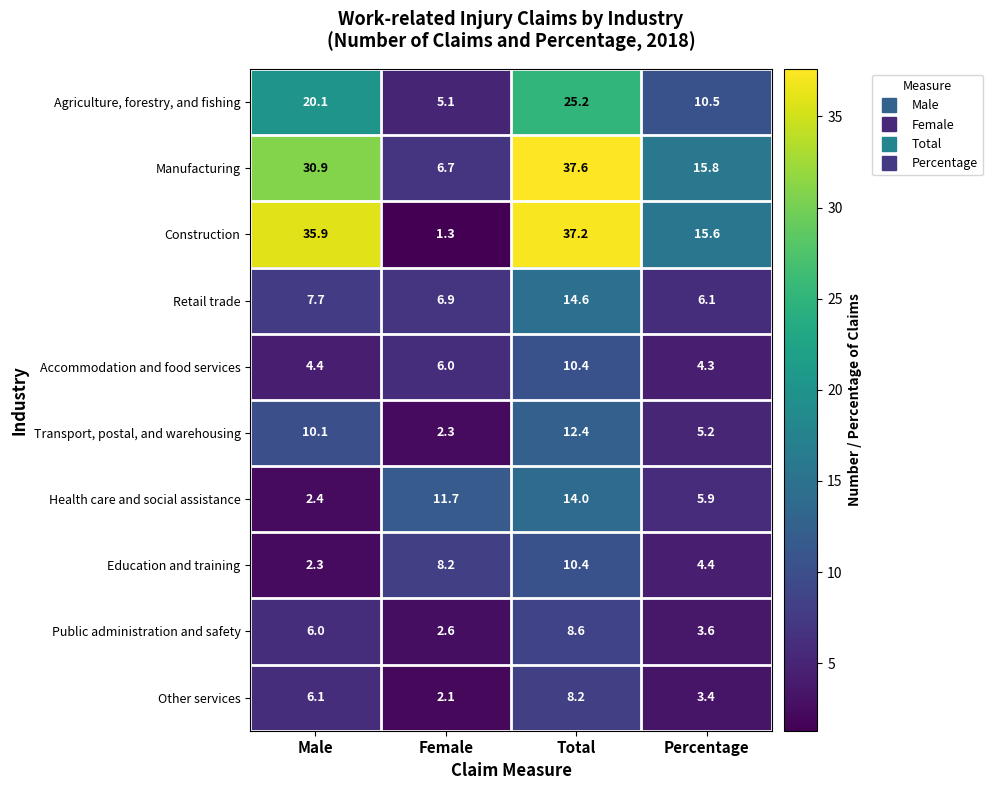

What is the sum of the Health care and social assistance values at Male and Percentage?

8.3